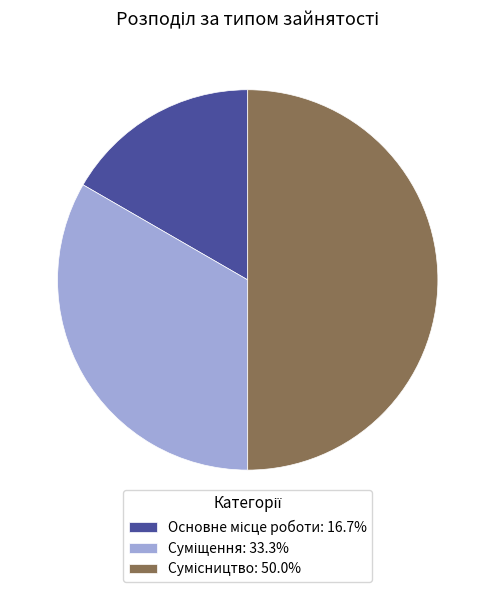

How many slices are in this pie chart?

3